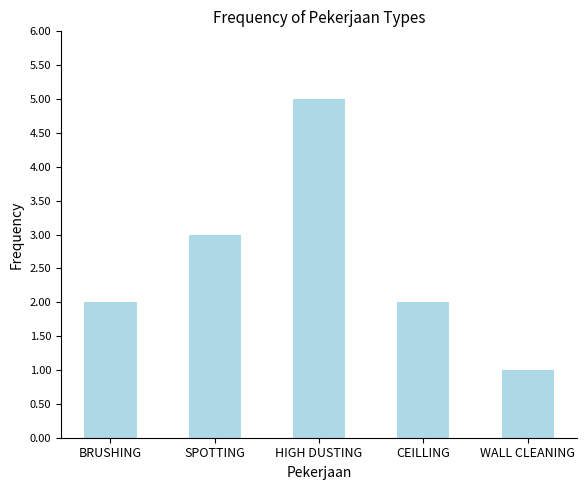

Is it true that the value at CEILLING is 1?

False